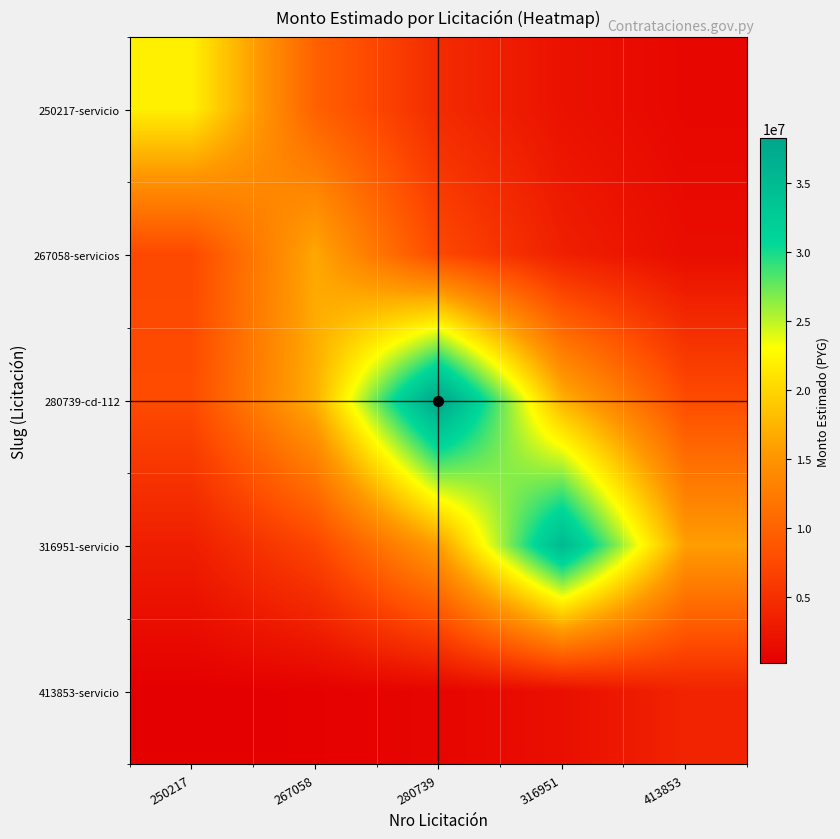

Reading right to left, transcribe all the data shown in this chart.

250217-servicio: 413853=894037.4	316951=1989716.9	280739=4428196.3	267058=9855132.2	250217=21933000.0
267058-servicios: 413853=1501382.1	316951=3341387.4	280739=7436394.4	267058=16550000.0	250217=7436394.4
280739-cd-112: 413853=7728598.7	316951=17200312.7	280739=38280000.0	267058=17200312.7	250217=7728598.7
316951-servicio: 413853=15846335.4	316951=35266668.0	280739=15846335.4	267058=7120217.5	250217=3199319.9
413853-servicio: 413853=3788541.0	316951=1702301.2	280739=764893.2	267058=343688.7	250217=154429.3